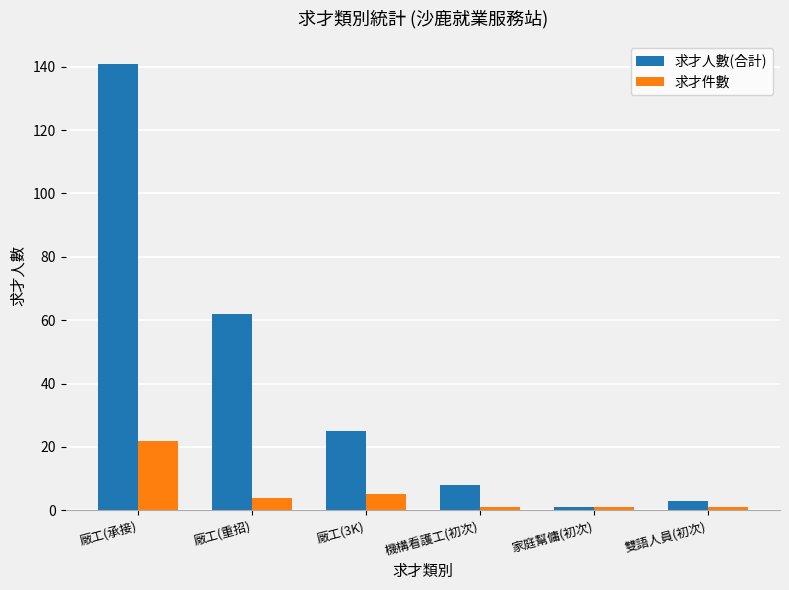

Which category has the highest value across all series?

廠工(承接)